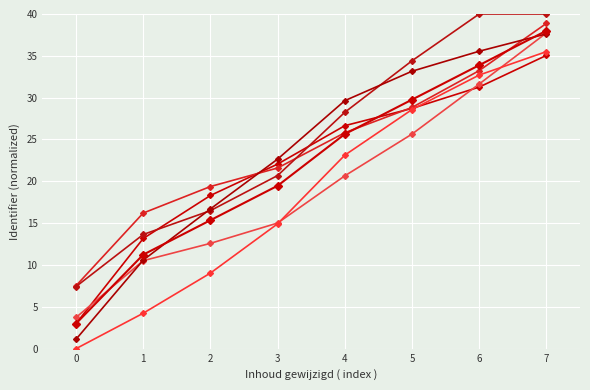

Count the number of data series in this chart.

7